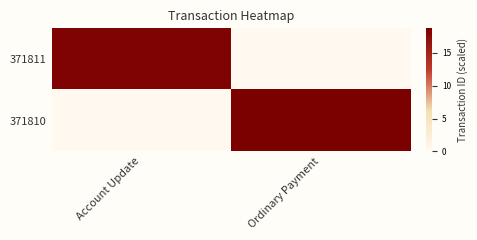

What is the difference between the highest and lowest values at Ordinary Payment?

18.7